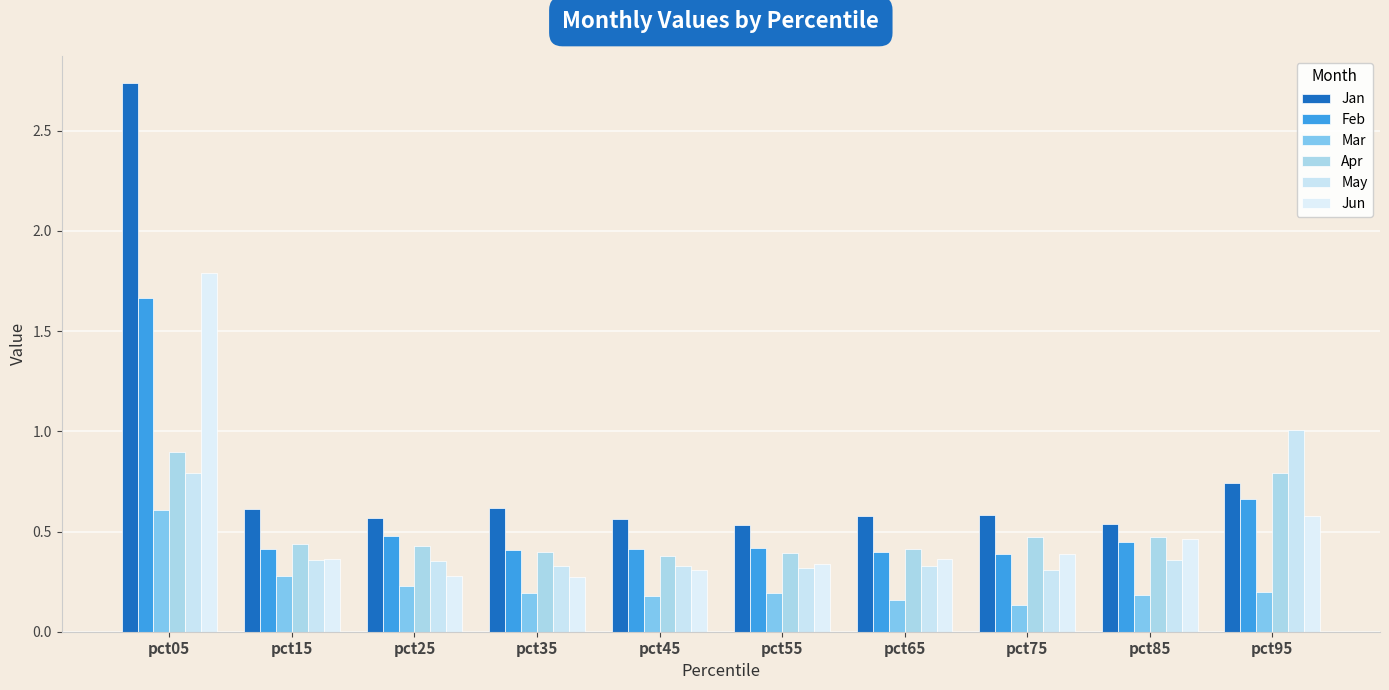

Count the number of data series in this chart.

6